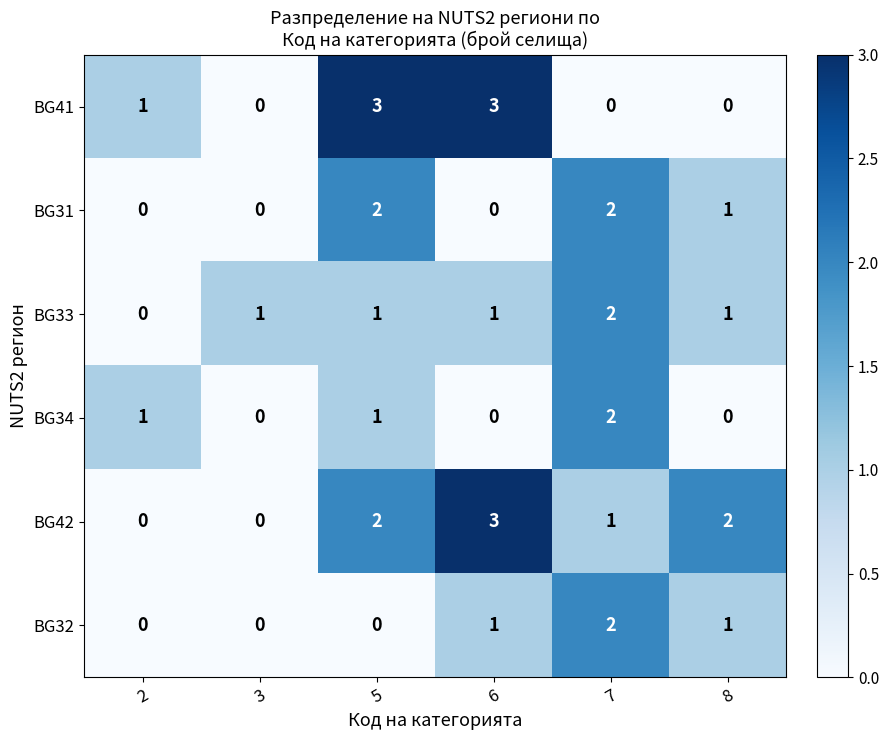

How many positive values does the BG41 series have?

3